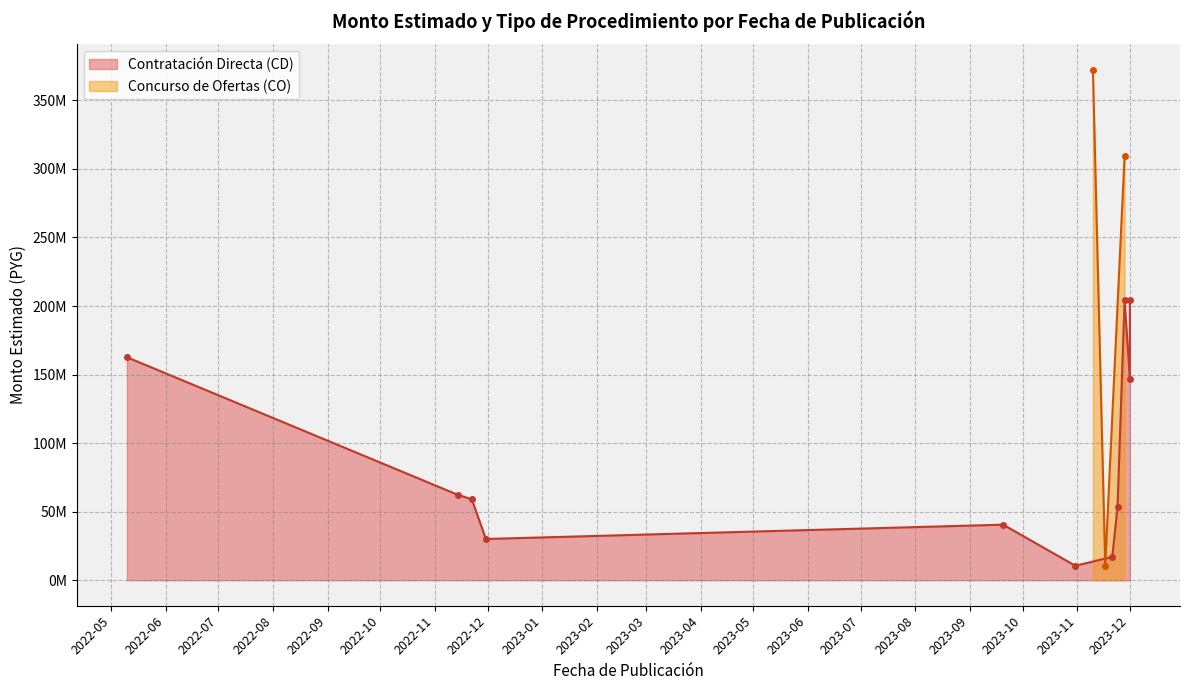

What value does the data have at 2023-11-28?

204255924.4